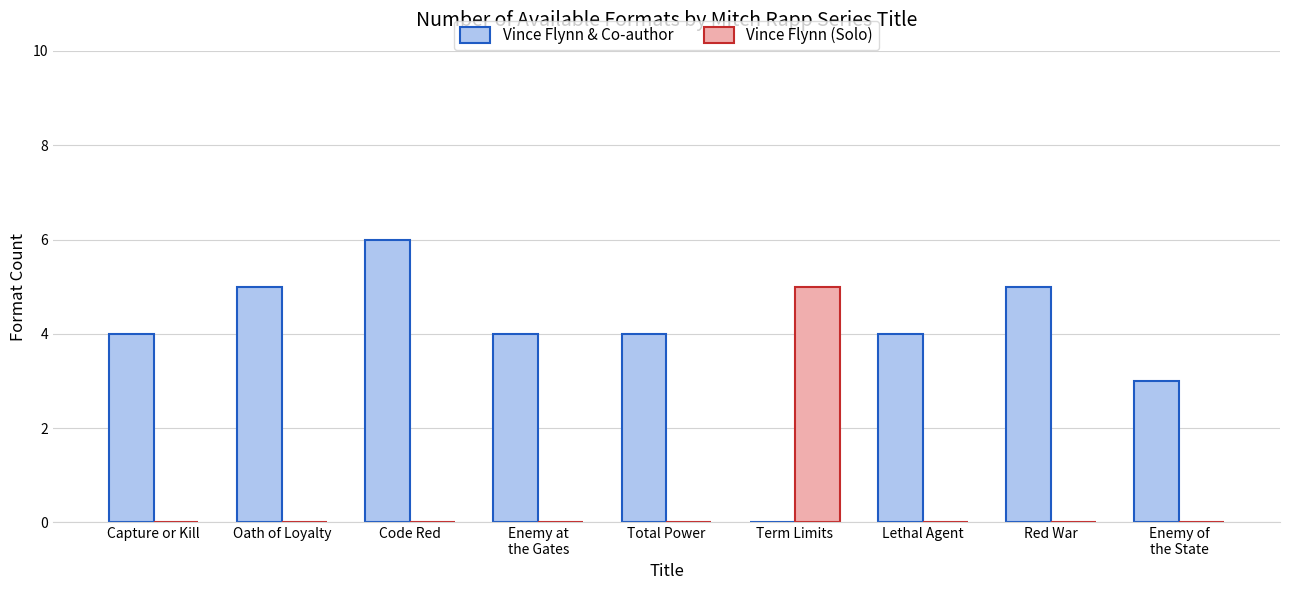

Count the Vince Flynn (Solo) values in the range 0 to 1.

8